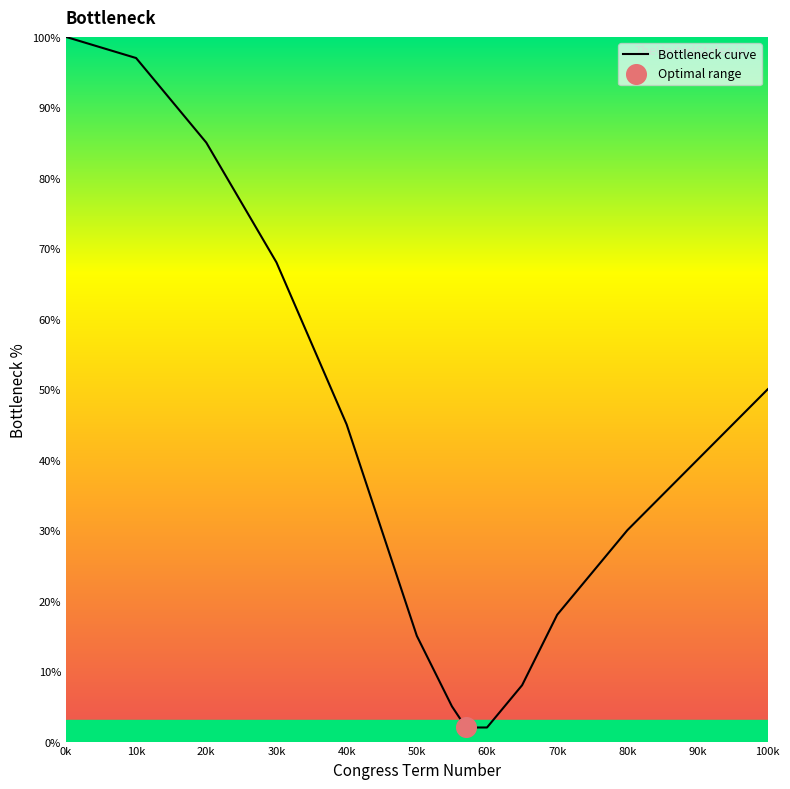

What is the maximum value shown in the chart?

100